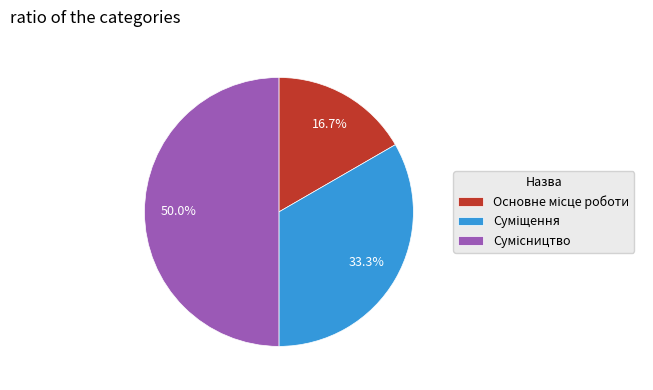

Combined, do Суміщення and Основне місце роботи account for over 50%?

No